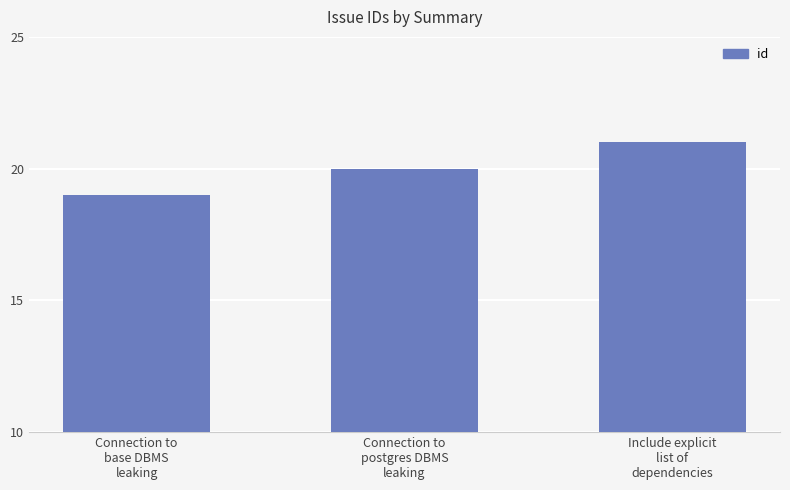

What is the label of the 2nd bar from the left?

Connection to
postgres DBMS
leaking